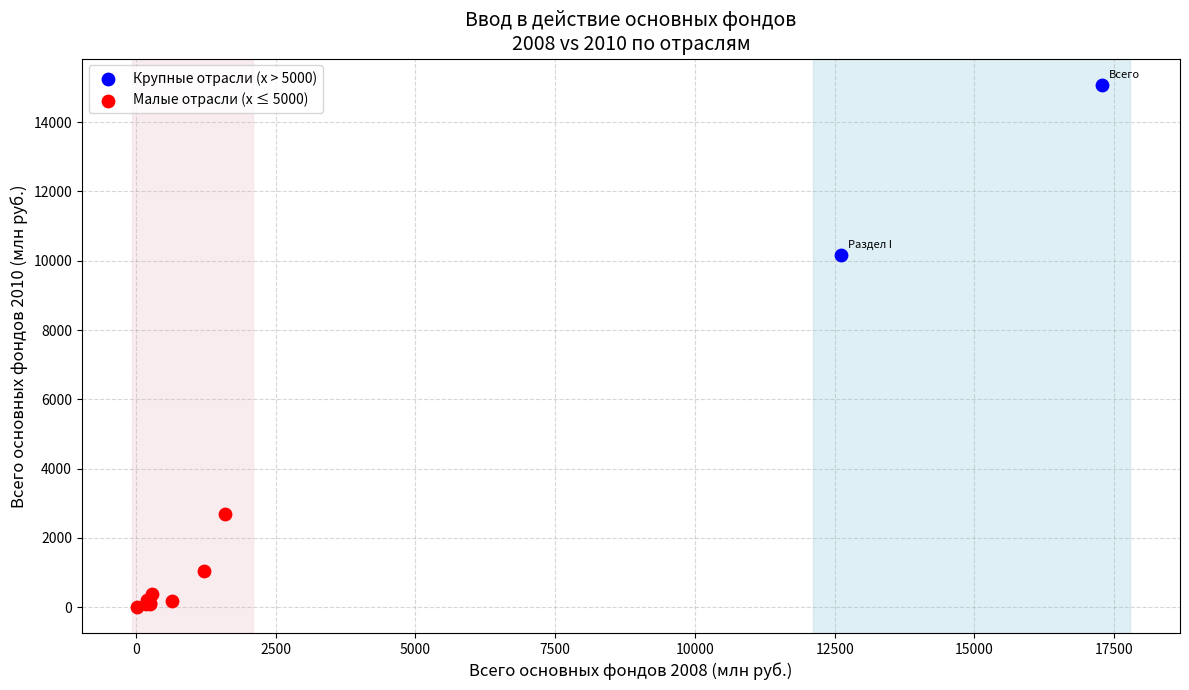

What are all the series names shown in the legend?

Крупные отрасли (x > 5000), Малые отрасли (x ≤ 5000)